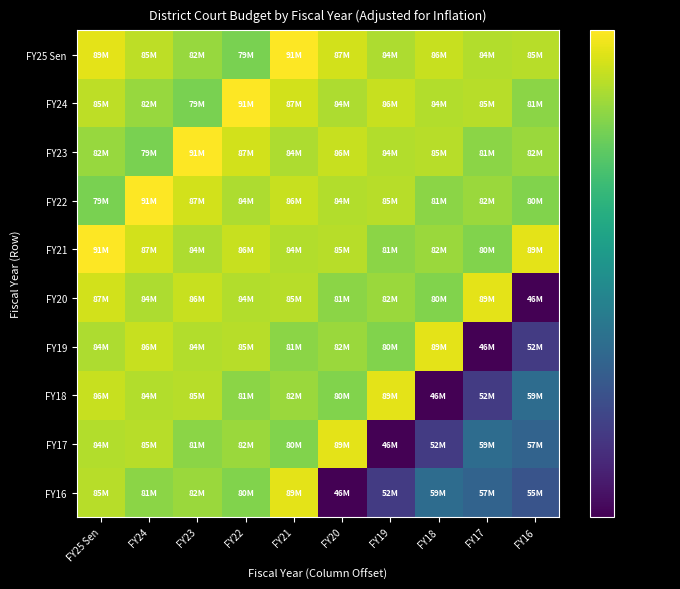

Reading left to right, transcribe all the data shown in this chart.

FY25 Sen: FY25 Sen=88626631	FY24=85202740	FY23=82108115	FY22=79482936	FY21=91168107	FY20=86924382	FY19=83795517	FY18=86080375	FY17=84216422	FY16=84676691
FY24: FY25 Sen=85202740	FY24=82108115	FY23=79482936	FY22=91168107	FY21=86924382	FY20=83795517	FY19=86080375	FY18=84216422	FY17=84676691	FY16=80922035
FY23: FY25 Sen=82108115	FY24=79482936	FY23=91168107	FY22=86924382	FY21=83795517	FY20=86080375	FY19=84216422	FY18=84676691	FY17=80922035	FY16=82164861
FY22: FY25 Sen=79482936	FY24=91168107	FY23=86924382	FY22=83795517	FY21=86080375	FY20=84216422	FY19=84676691	FY18=80922035	FY17=82164861	FY16=79990708
FY21: FY25 Sen=91168107	FY24=86924382	FY23=83795517	FY22=86080375	FY21=84216422	FY20=84676691	FY19=80922035	FY18=82164861	FY17=79990708	FY16=88642943
FY20: FY25 Sen=86924382	FY24=83795517	FY23=86080375	FY22=84216422	FY21=84676691	FY20=80922035	FY19=82164861	FY18=79990708	FY17=88642943	FY16=46028019
FY19: FY25 Sen=83795517	FY24=86080375	FY23=84216422	FY22=84676691	FY21=80922035	FY20=82164861	FY19=79990708	FY18=88642943	FY17=46028019	FY16=51832413
FY18: FY25 Sen=86080375	FY24=84216422	FY23=84676691	FY22=80922035	FY21=82164861	FY20=79990708	FY19=88642943	FY18=46028019	FY17=51832413	FY16=58614304
FY17: FY25 Sen=84216422	FY24=84676691	FY23=80922035	FY22=82164861	FY21=79990708	FY20=88642943	FY19=46028019	FY18=51832413	FY17=58614304	FY16=57218892
FY16: FY25 Sen=84676691	FY24=80922035	FY23=82164861	FY22=79990708	FY21=88642943	FY20=46028019	FY19=51832413	FY18=58614304	FY17=57218892	FY16=54918344